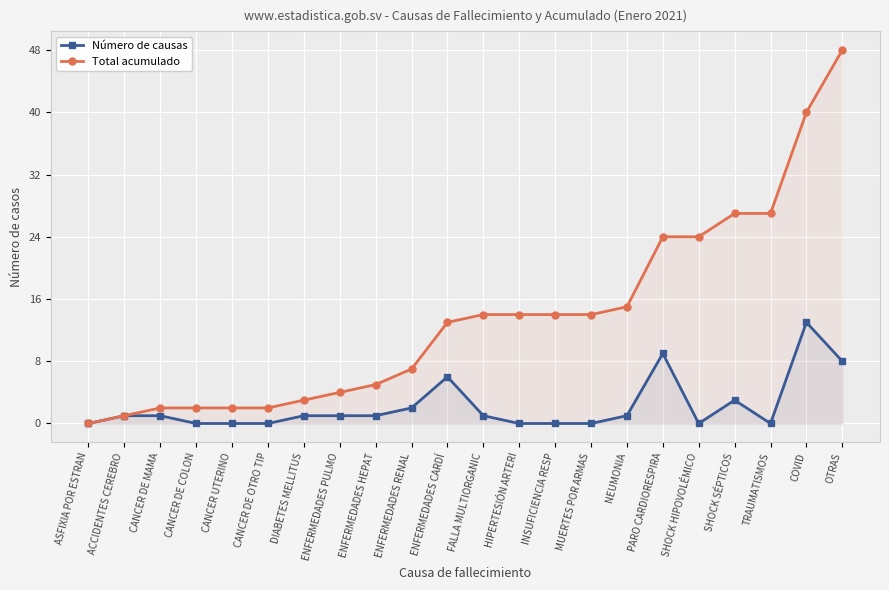

What is the difference between the Número de causas values at COVID and NEUMONIA?

12